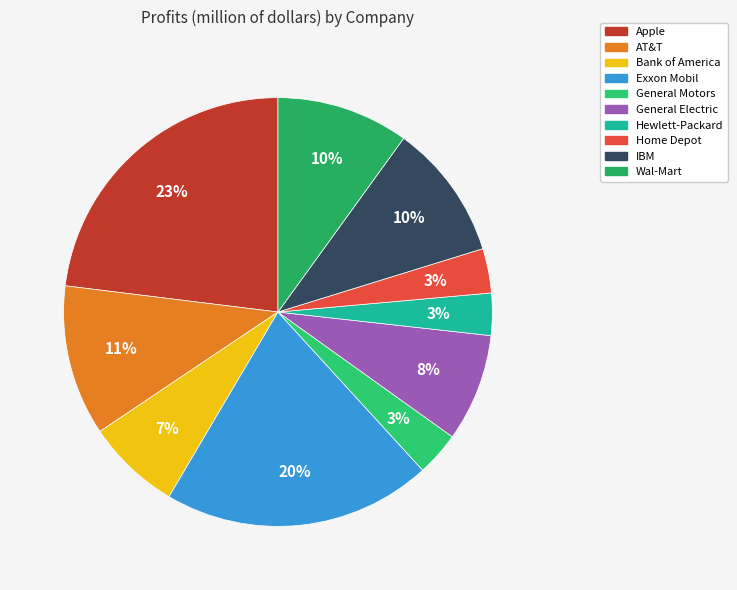

True or false: Bank of America accounts for 7% of the total.

True